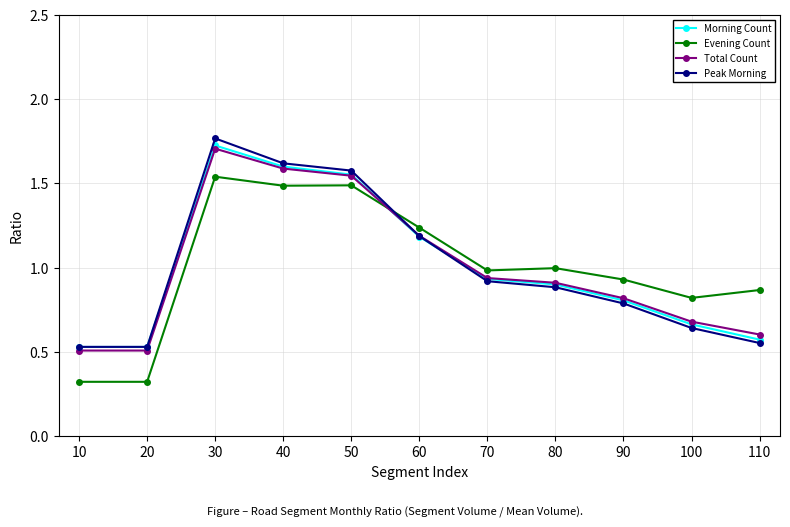

At which category is the sum across all series the highest?

30